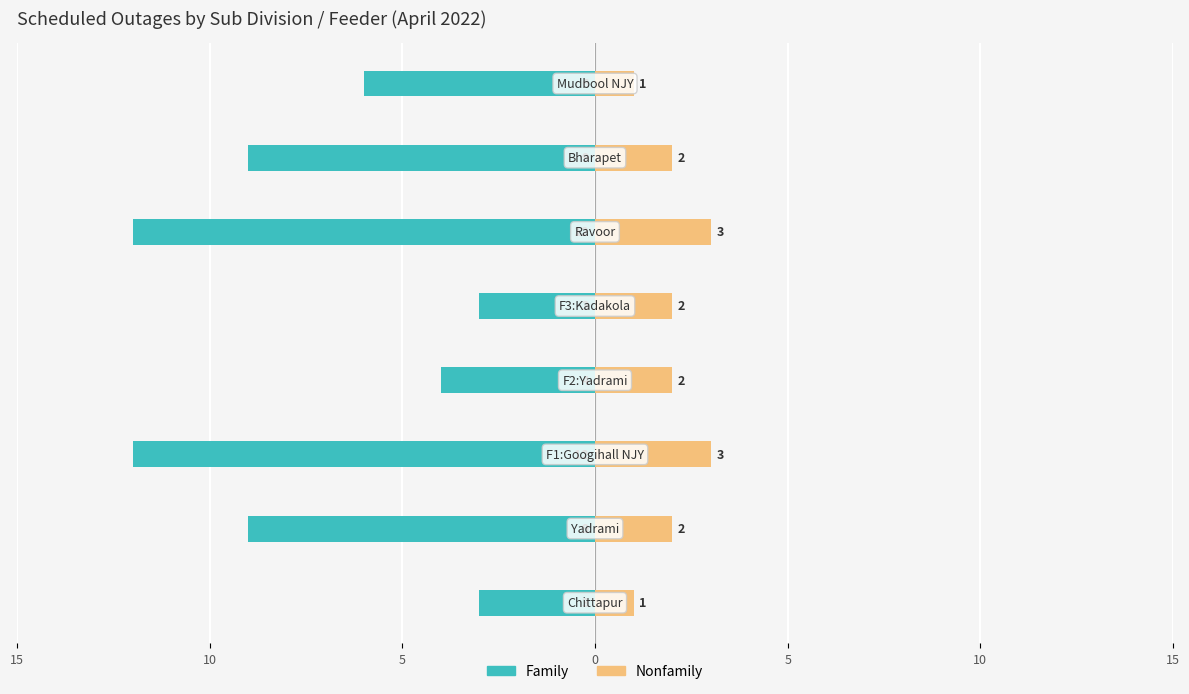

Reading left to right, transcribe all the data shown in this chart.

Family: -3	-9	-12	-4	-3	-12	-9	-6
Nonfamily: 1	2	3	2	2	3	2	1